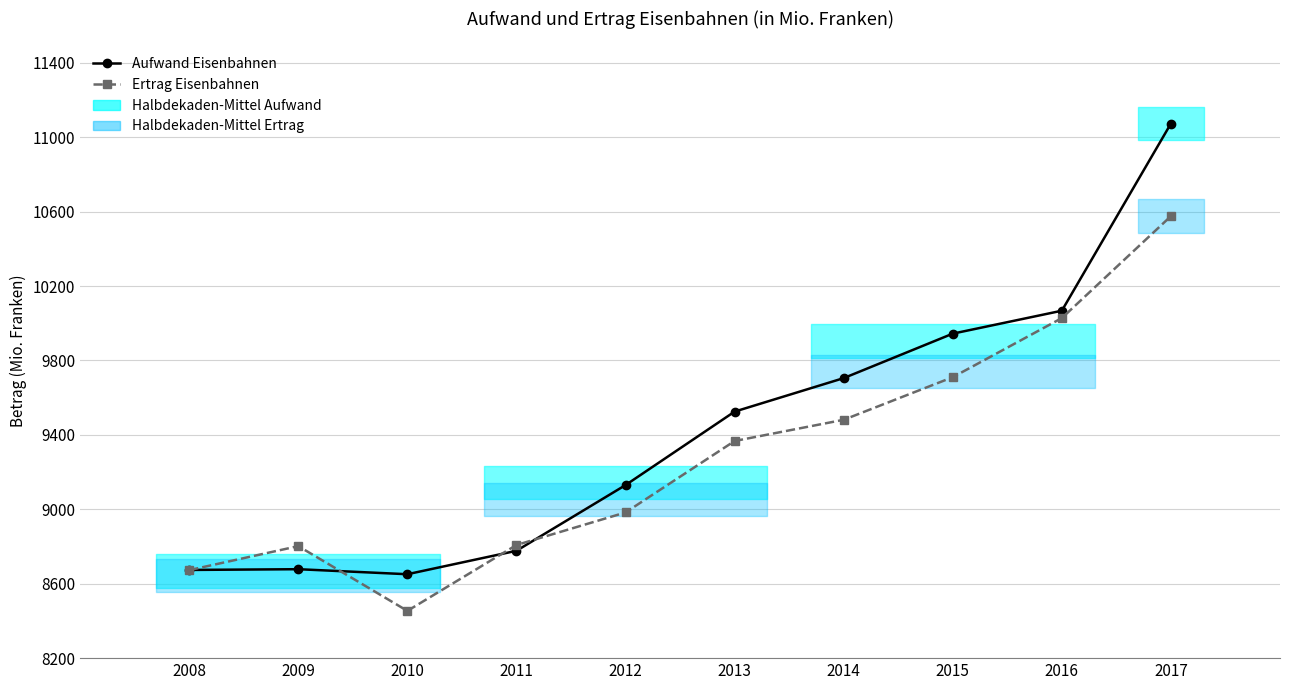

Is the value of Aufwand Eisenbahnen at 2010 greater than the value of Ertrag Eisenbahnen at 2008?

No